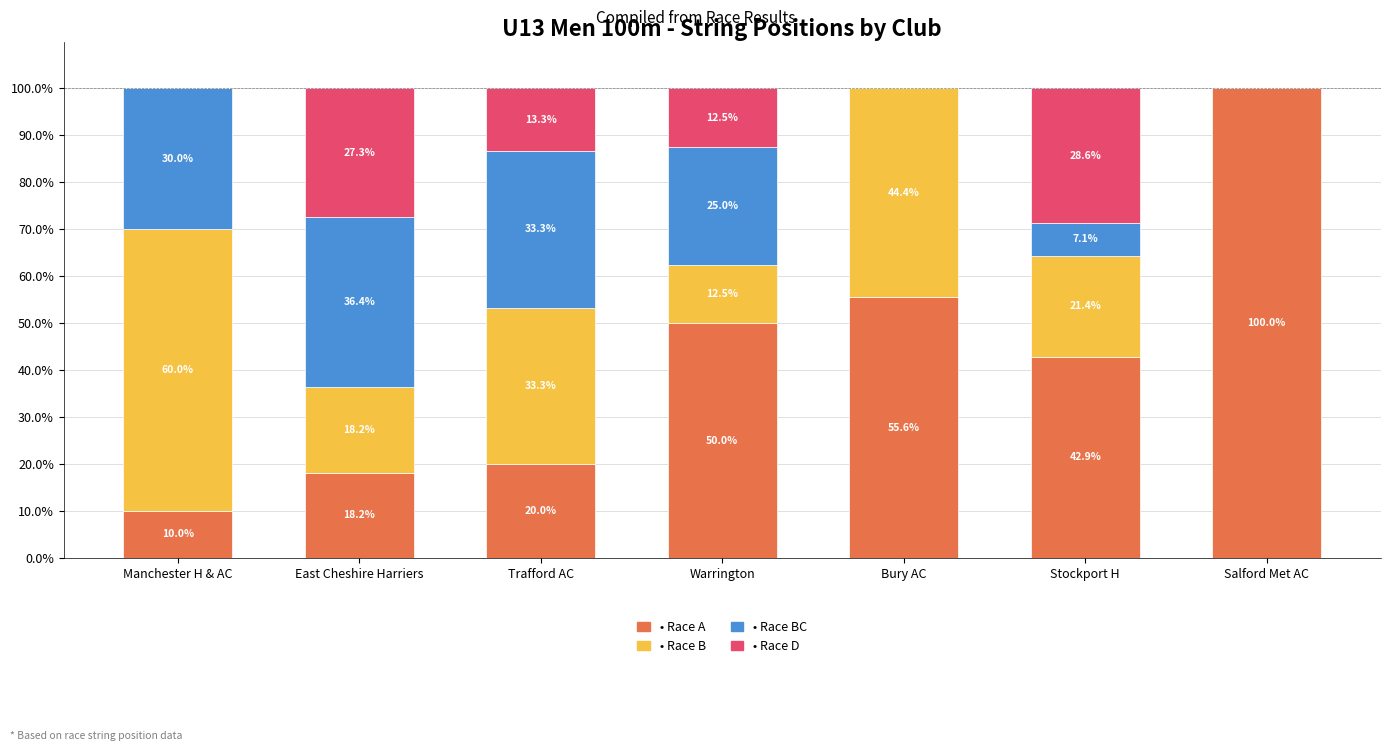

What is the total value across all series at Manchester H & AC?

100.0